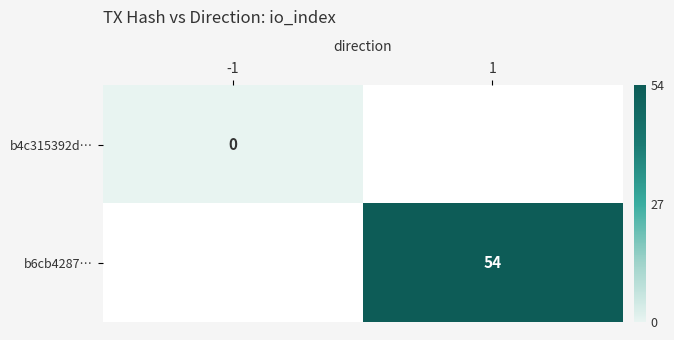

At how many categories does at least one series exceed 19?

1